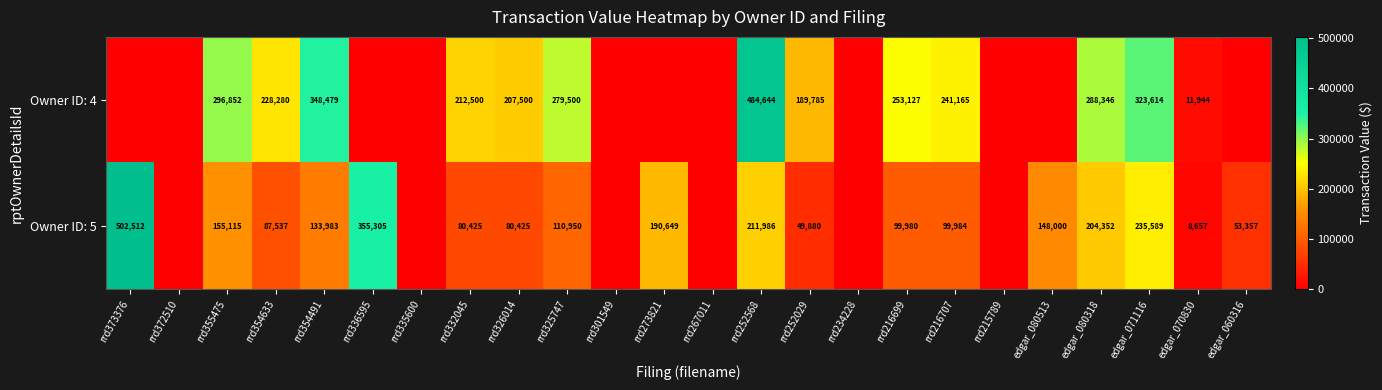

At rrd354491, list the series in order from largest to smallest.

Owner ID: 4, Owner ID: 5